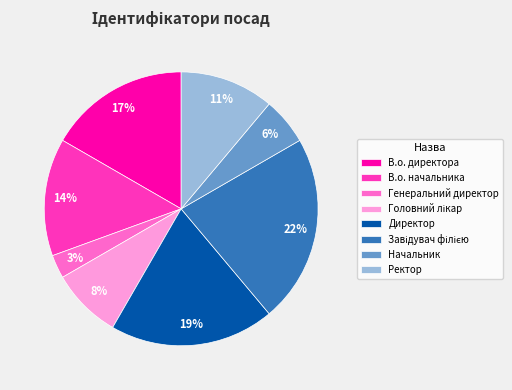

Between Начальник and В.о. начальника, which is larger?

В.о. начальника